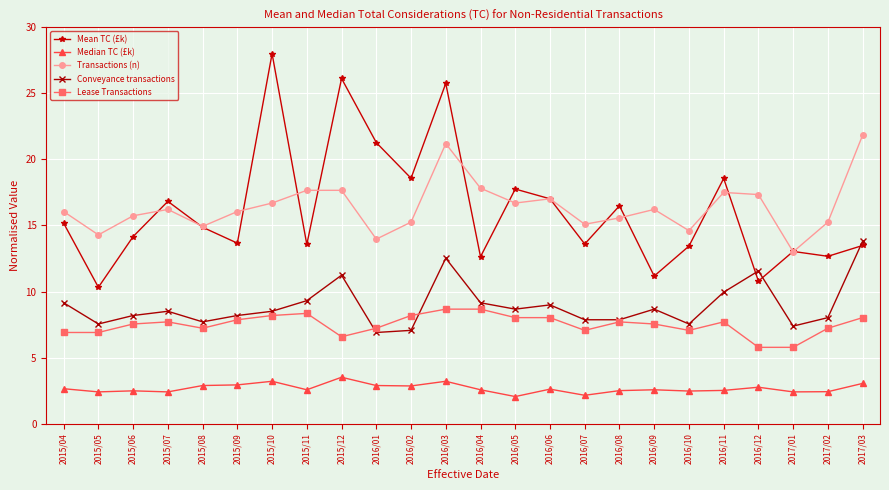

What is the label of the 7th point from the left?

2015/10